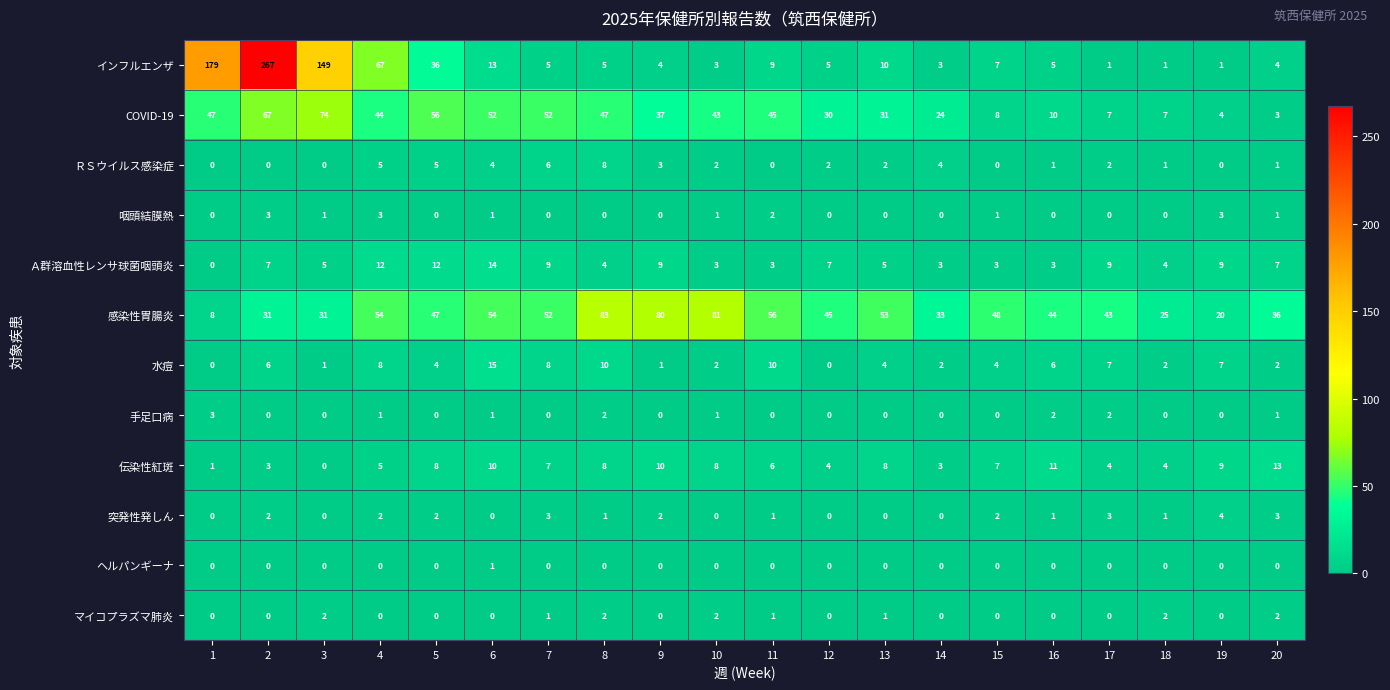

What is the difference between the second highest and minimum values in the COVID-19 series?

64